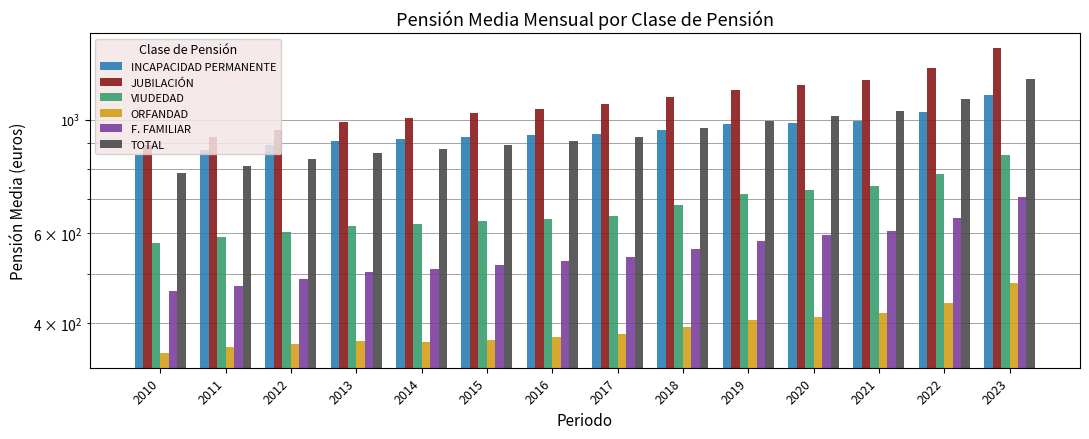

Between 2021 and 2018, which is larger?

2021